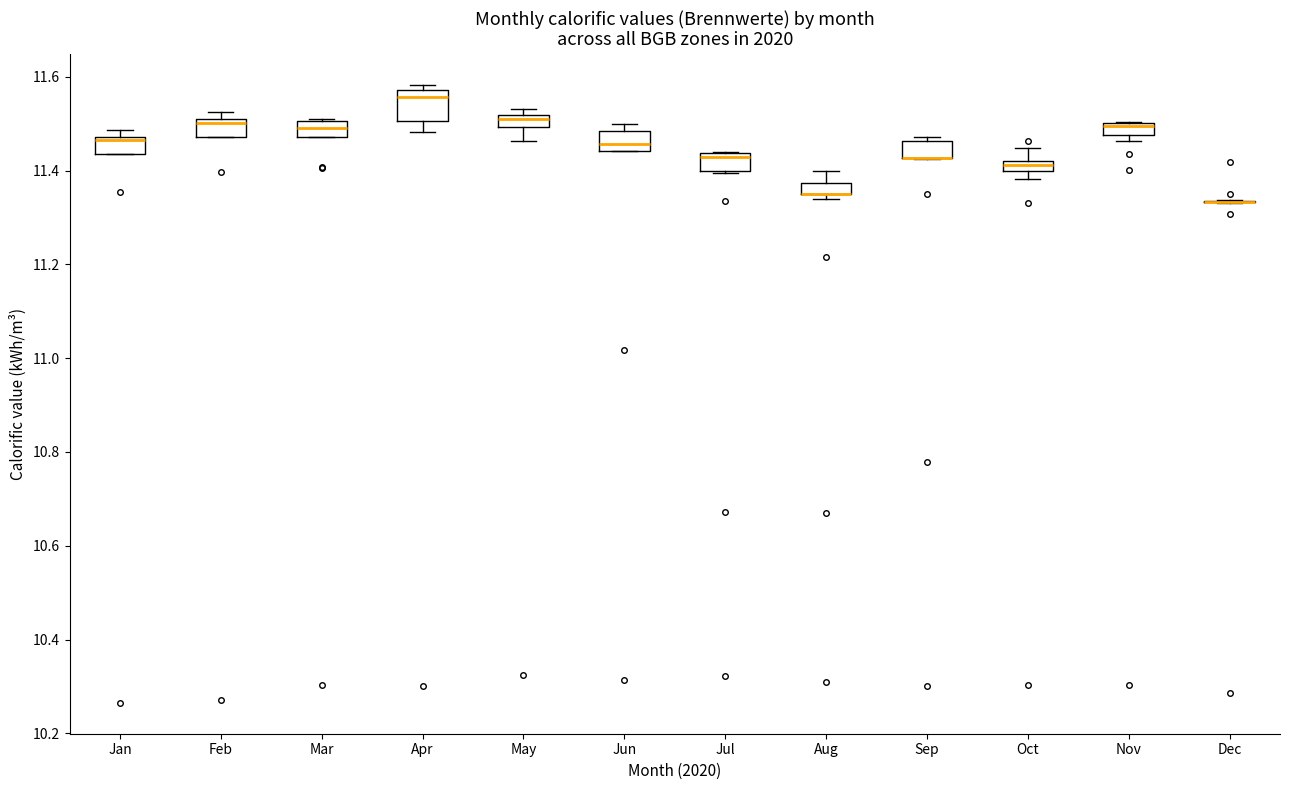

Which box is the tallest, from its lower edge to its upper edge?

Apr